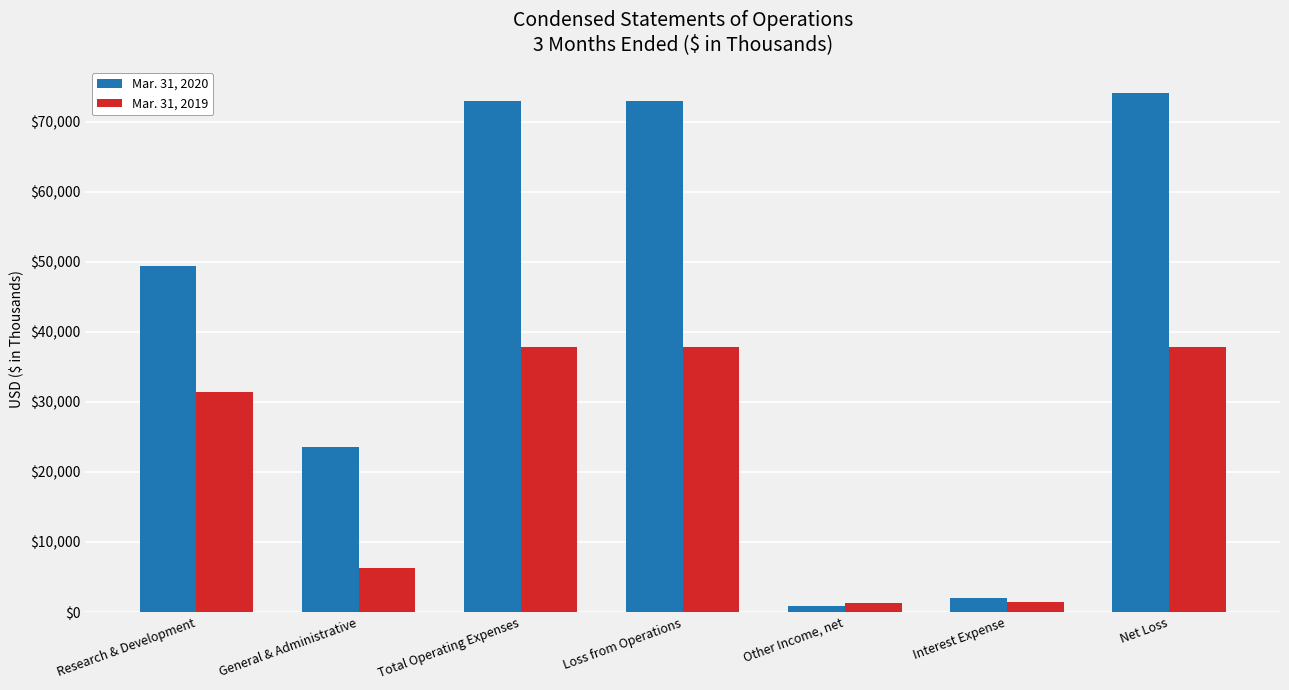

What is the label of the 6th bar from the left?

Interest Expense